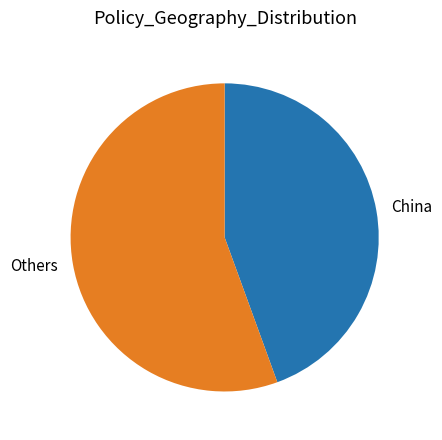

Which category accounts for the majority?

Others